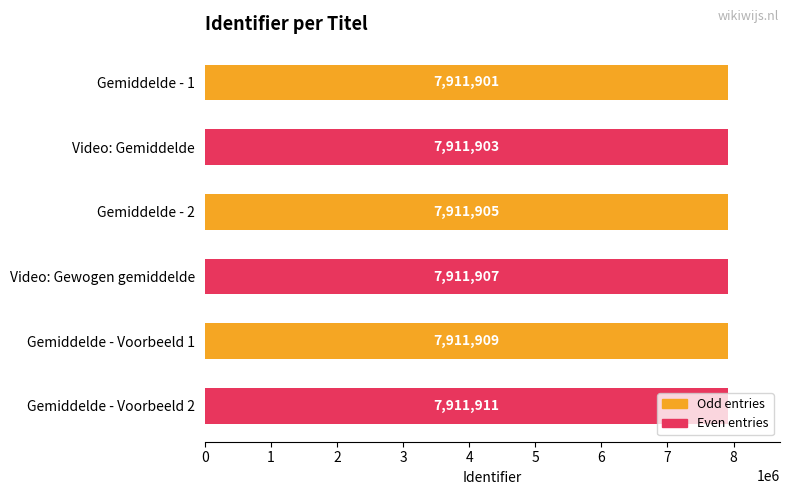

Where is the data nearest to the value 7911906?

Gemiddelde - 2